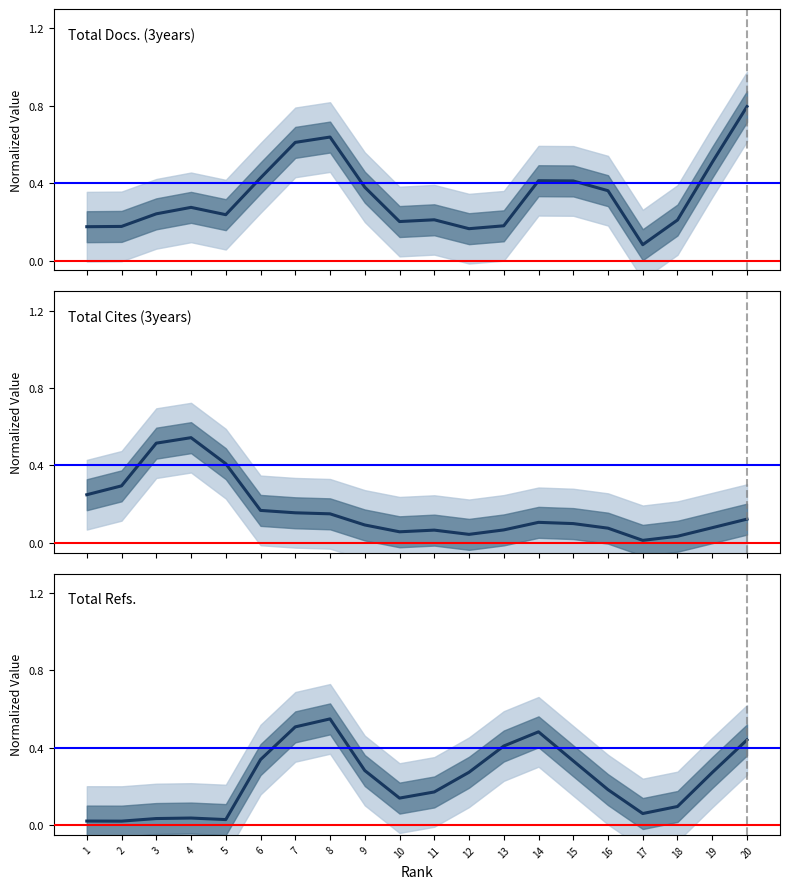

What is the difference between the maximum and second lowest values in the Total Cites (3years) series?

0.5